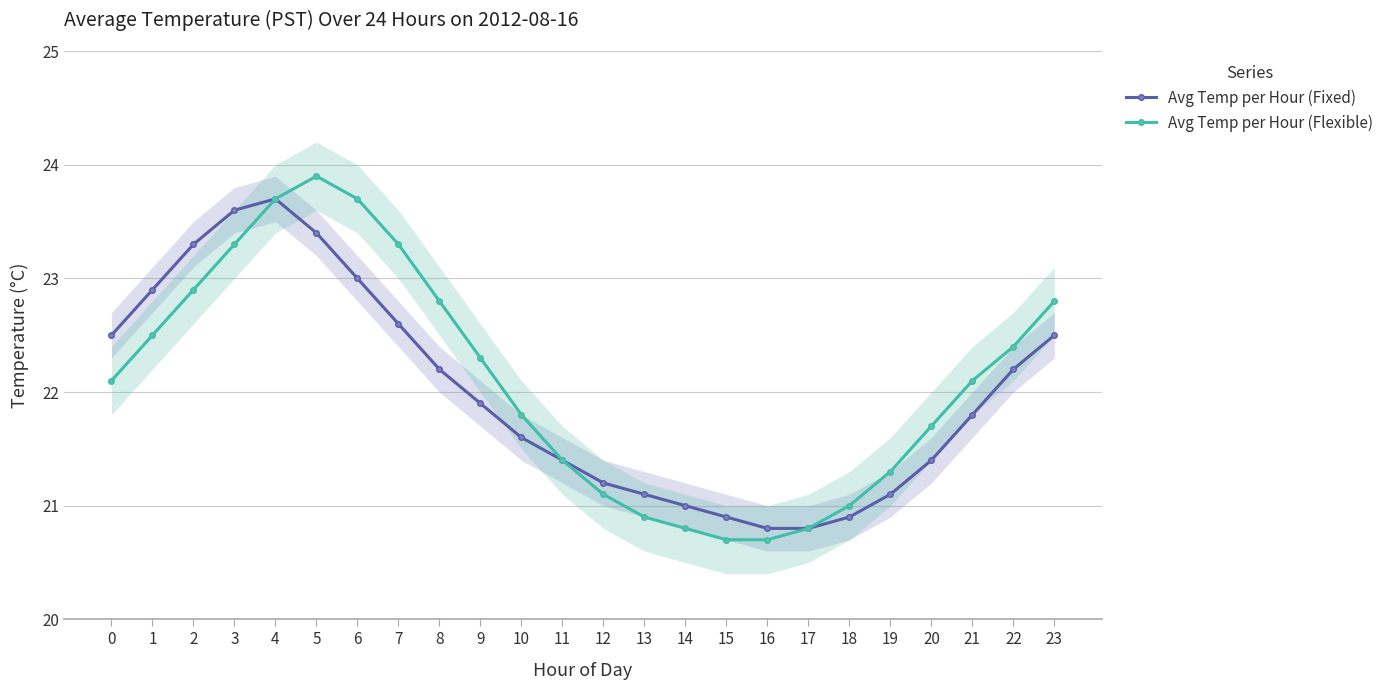

What is the maximum value shown in the chart?

23.9